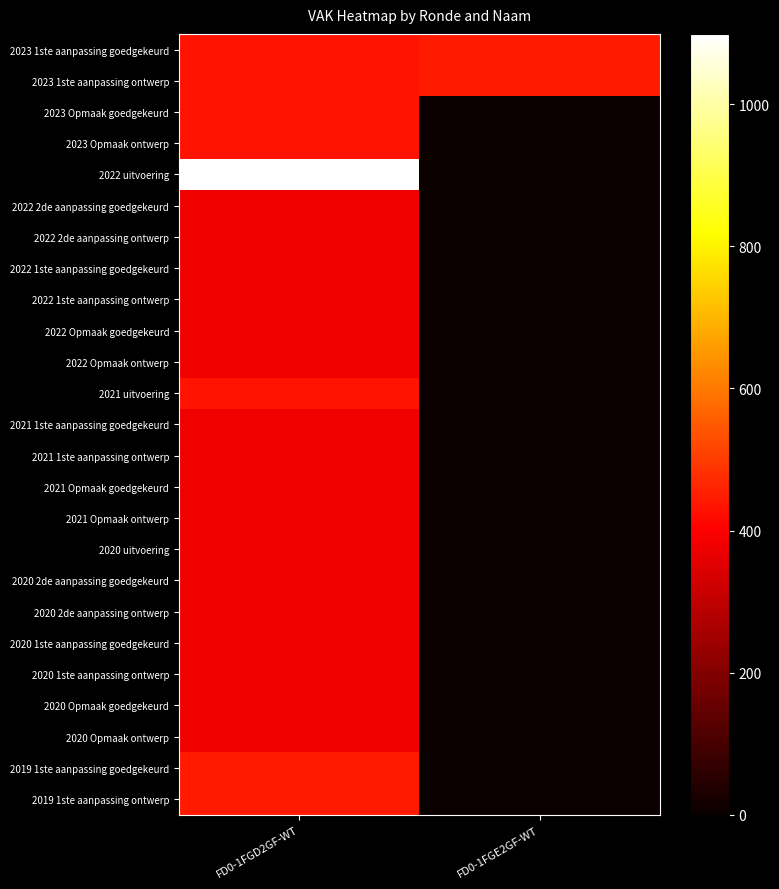

Which has a higher value, FD0-1FGE2GF-WT or FD0-1FGD2GF-WT?

FD0-1FGE2GF-WT